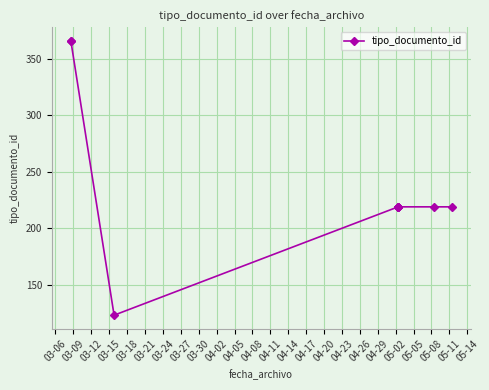

What is the sum of all values?

2388